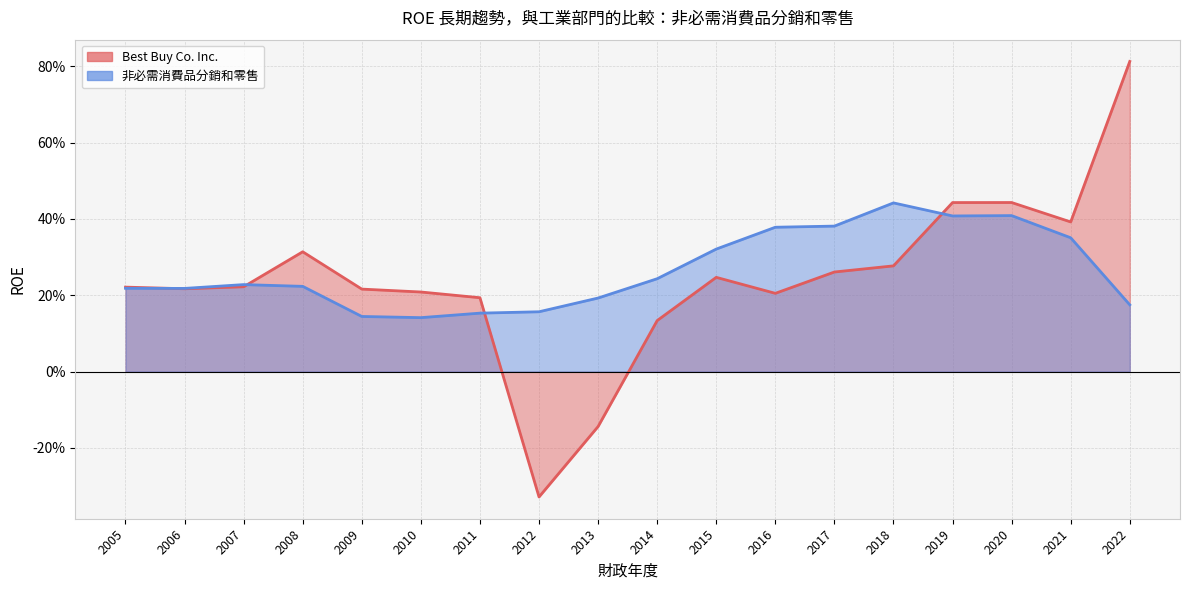

Between 2008 and 2010, which is larger?

2008